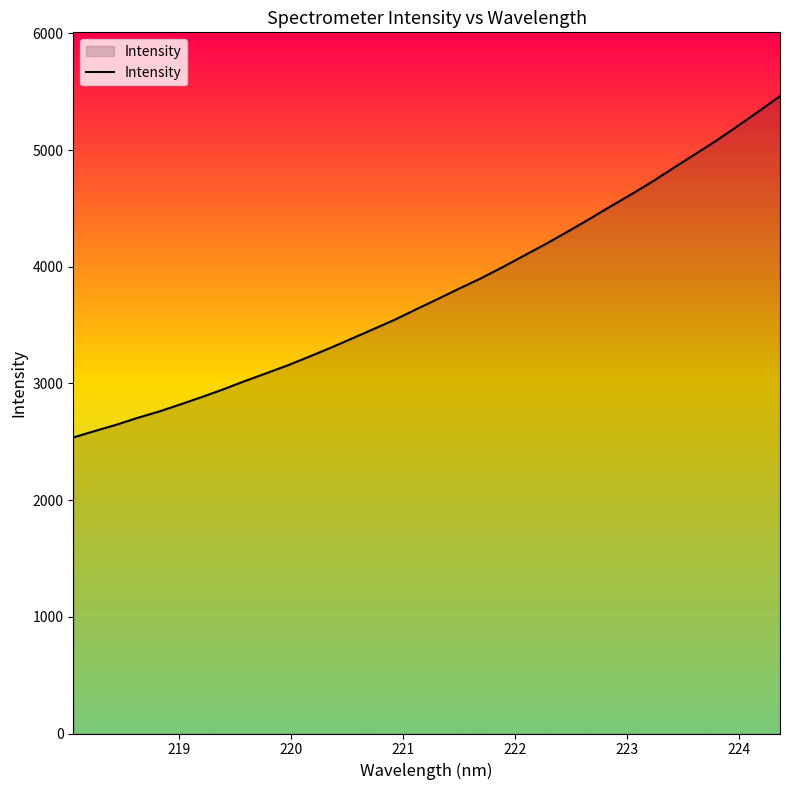

What is the greatest value displayed?

5463.6